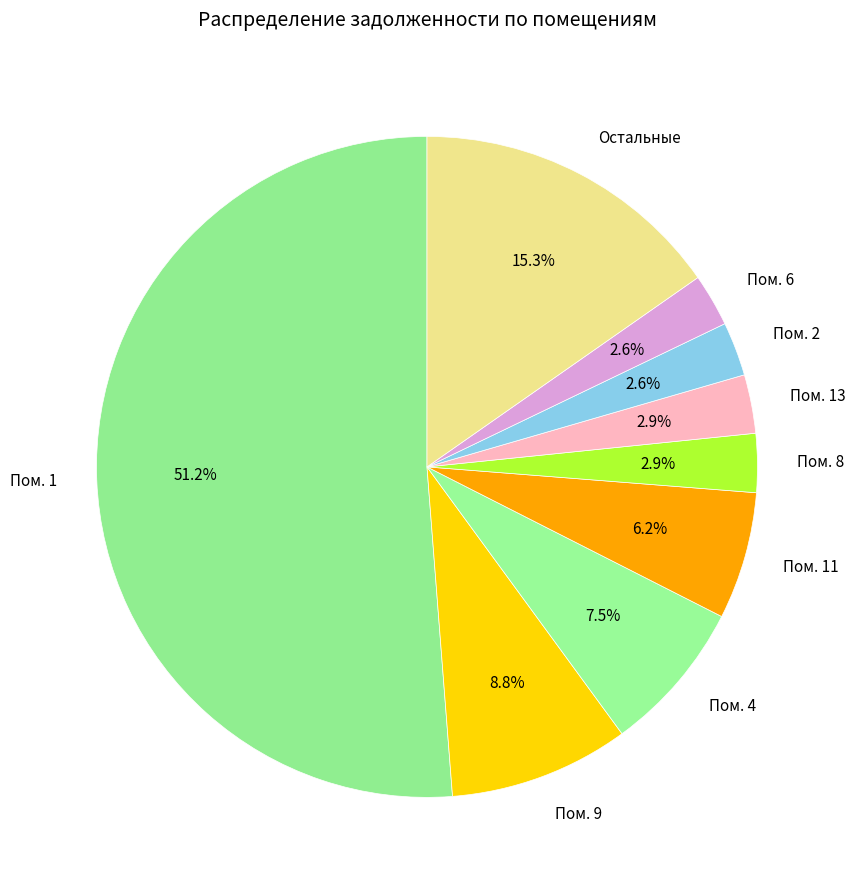

Which category has the biggest portion of the pie?

Пом. 1